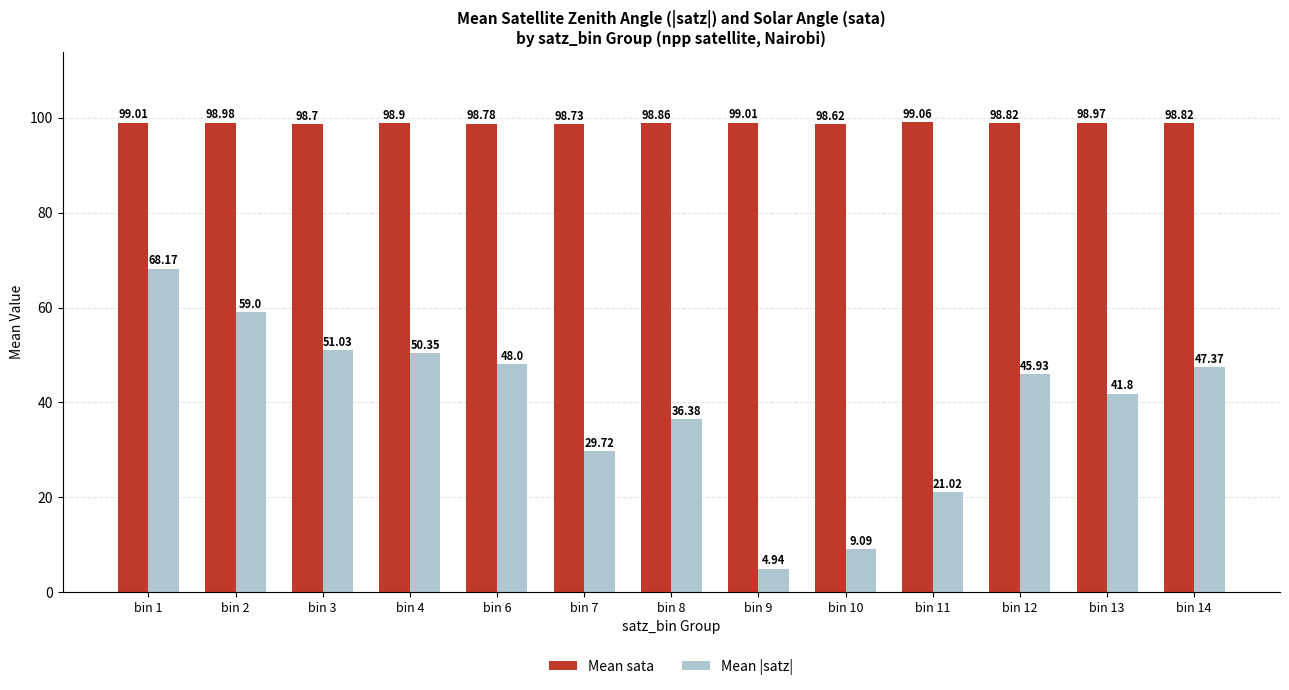

Rank the categories by Mean |satz| value from highest to lowest.

bin 1, bin 2, bin 3, bin 4, bin 6, bin 14, bin 12, bin 13, bin 8, bin 7, bin 11, bin 10, bin 9